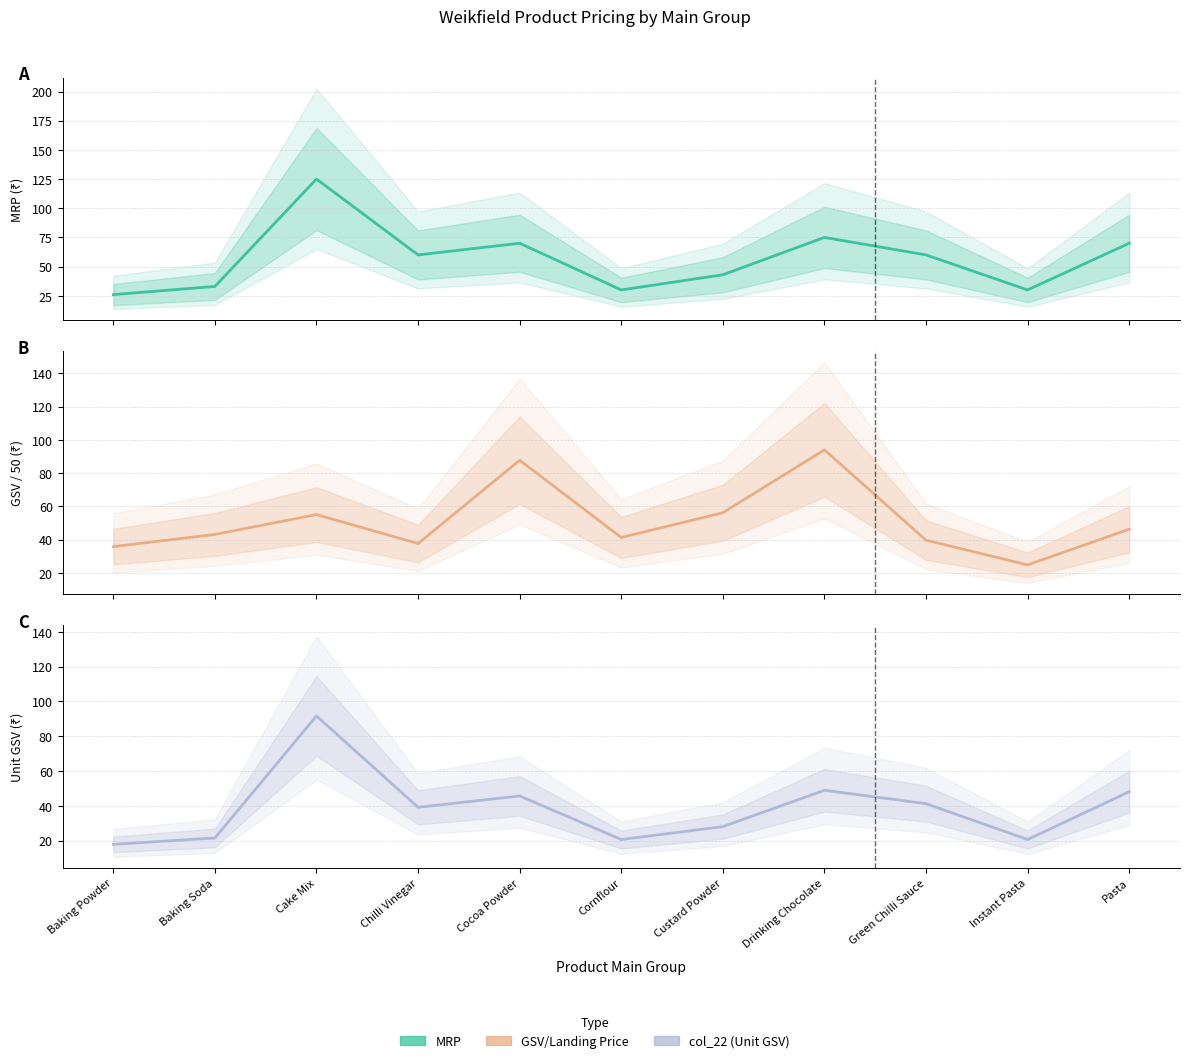

How many lines are shown in the chart?

3